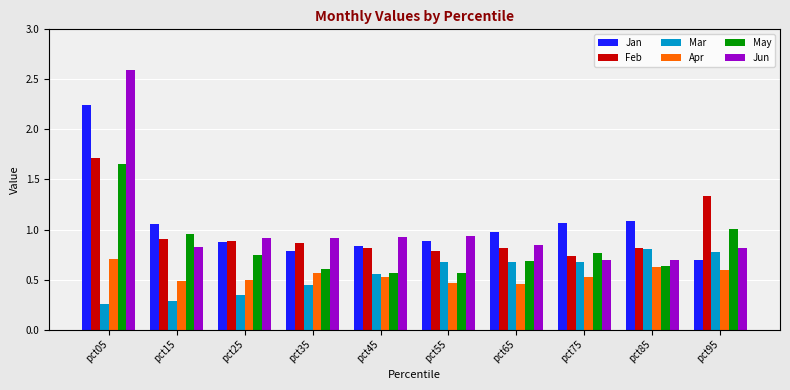

The Jun series shows 0.5 at pct65. True or false?

False